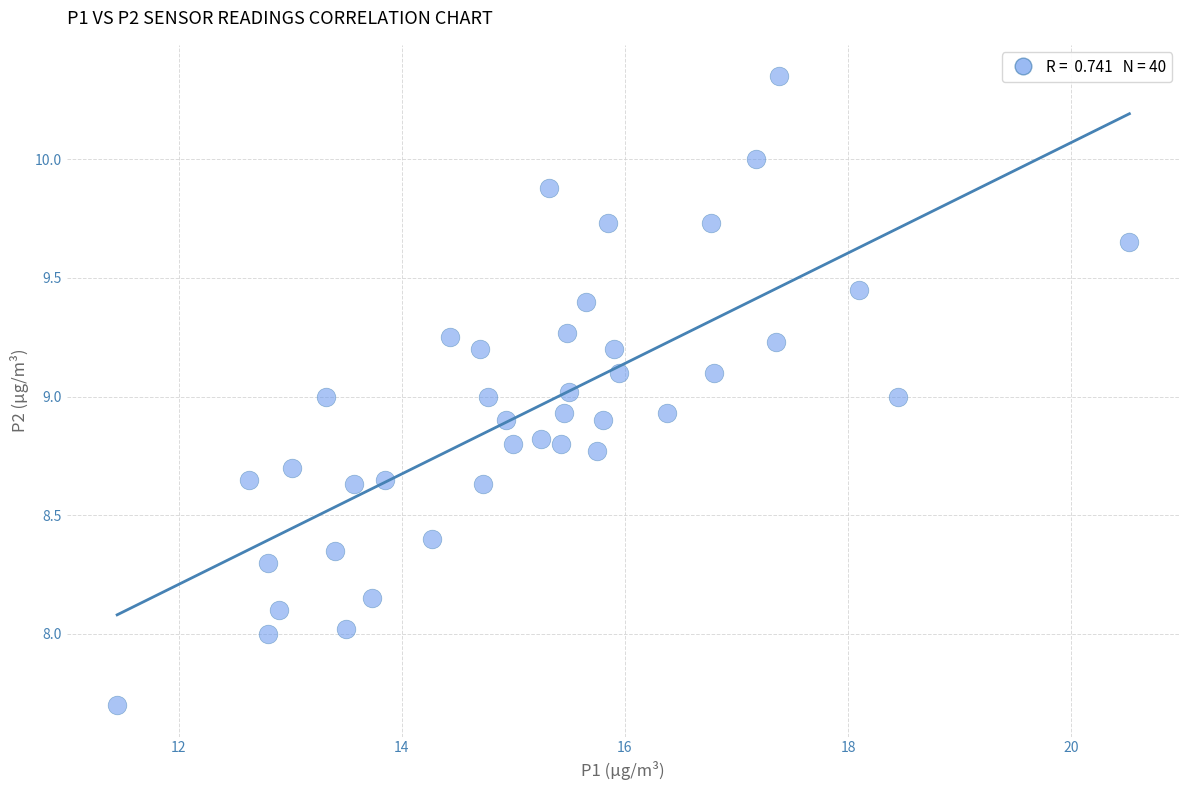

Count the number of points in this scatter plot.

40